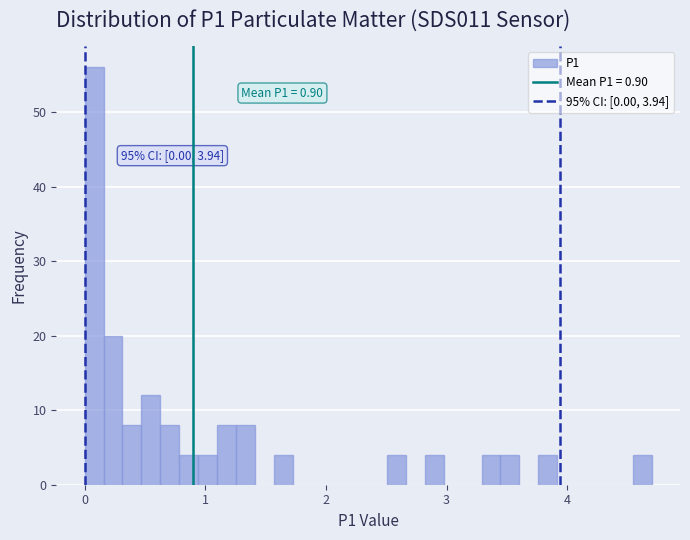

Read against the x-axis, roughly where is the centre of the tallest bar?

0.1